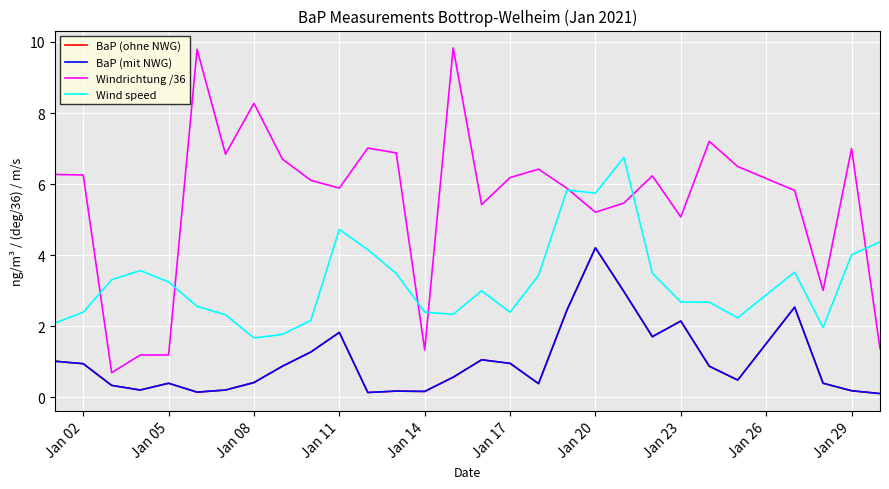

Reading left to right, extract all data points from this chart.

BaP (ohne NWG): 1.0	0.9	0.3	0.2	0.4	0.1	0.2	0.4	0.9	1.3	1.8	0.1	0.2	0.2	0.6	1.1	1.0	0.4	2.5	4.2	3.0	1.7	2.1	0.9	0.5	2.5	0.4	0.2	0.1
BaP (mit NWG): 1.0	0.9	0.3	0.2	0.4	0.1	0.2	0.4	0.9	1.3	1.8	0.1	0.2	0.2	0.6	1.1	1.0	0.4	2.5	4.2	3.0	1.7	2.1	0.9	0.5	2.5	0.4	0.2	0.1
Windrichtung /36: 6.3	6.3	0.7	1.2	1.2	9.8	6.8	8.3	6.7	6.1	5.9	7.0	6.9	1.3	9.8	5.4	6.2	6.4	5.9	5.2	5.5	6.2	5.1	7.2	6.5	5.8	3.0	7.0	1.4
Wind speed: 2.1	2.4	3.3	3.6	3.3	2.6	2.3	1.7	1.8	2.2	4.7	4.2	3.5	2.4	2.3	3.0	2.4	3.4	5.8	5.7	6.8	3.5	2.7	2.7	2.2	3.5	2.0	4.0	4.4